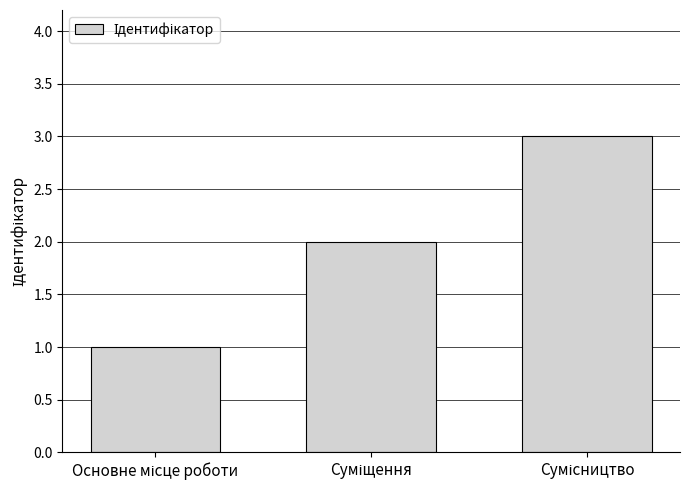

What is the sum of all values?

6